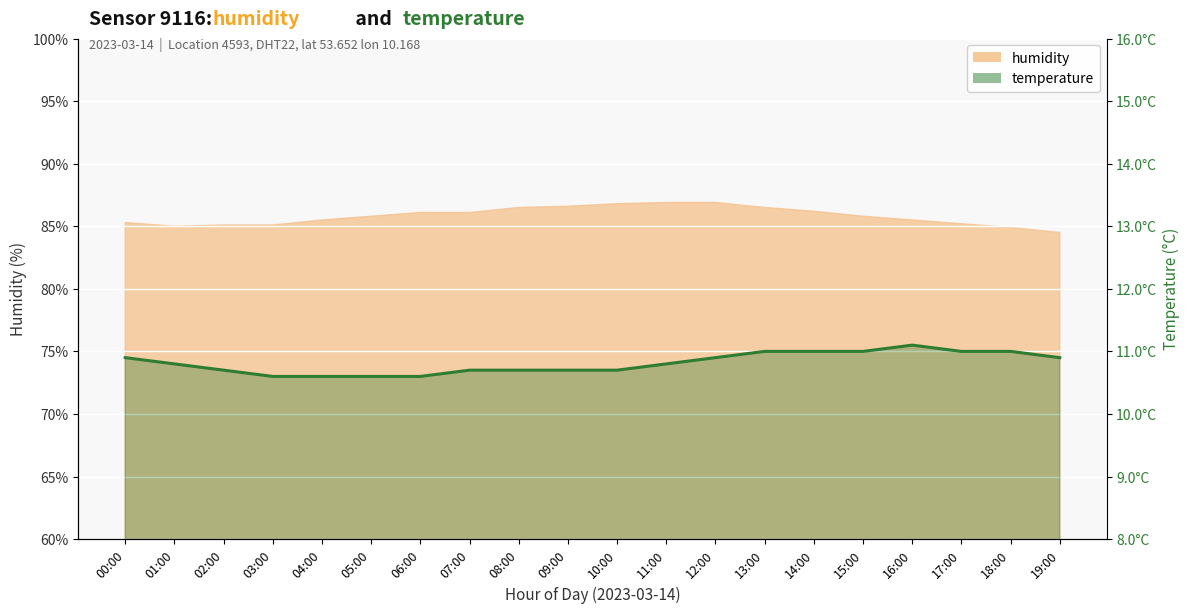

At which category does the chart reach its peak across all series?

16:00